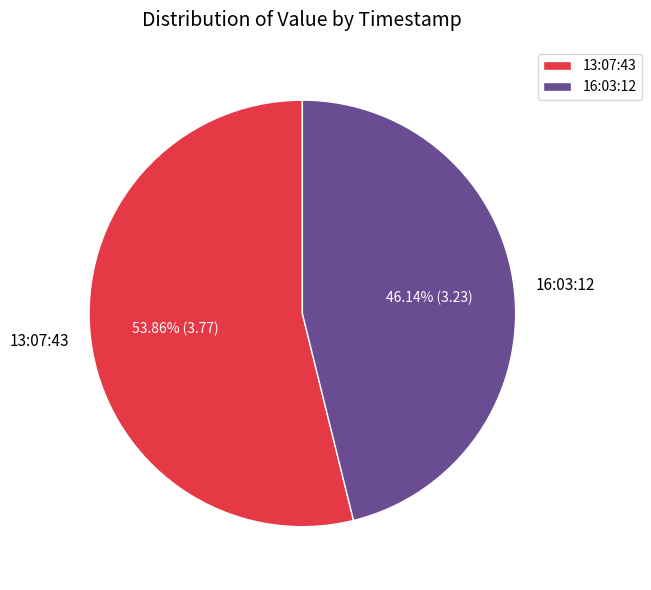

Which slice is the smallest?

16:03:12